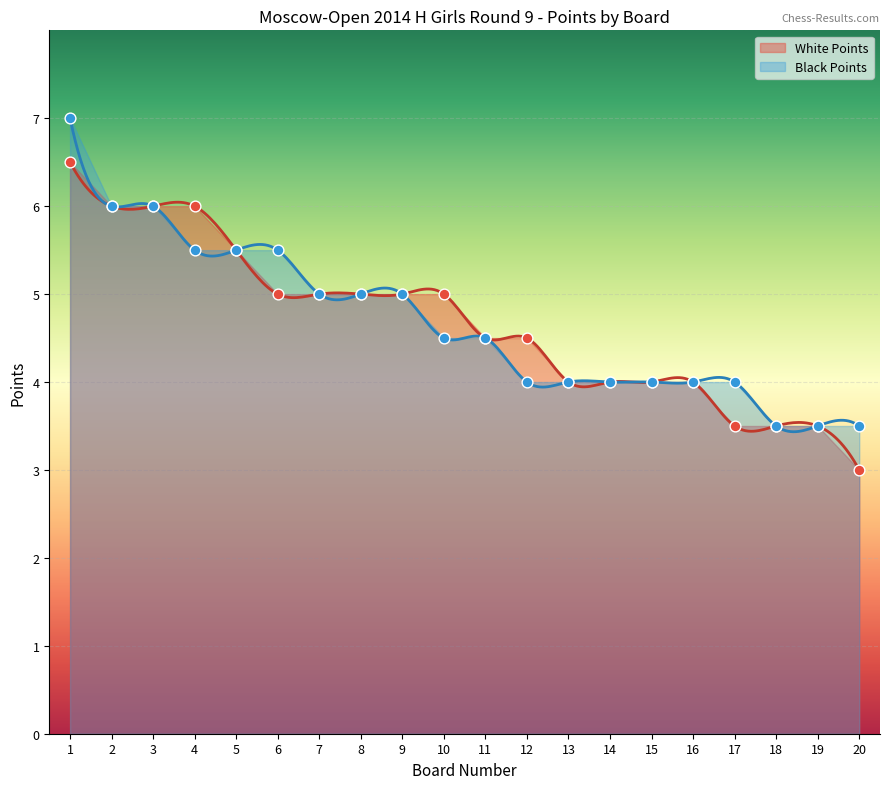

At which category is the sum across all series the highest?

1